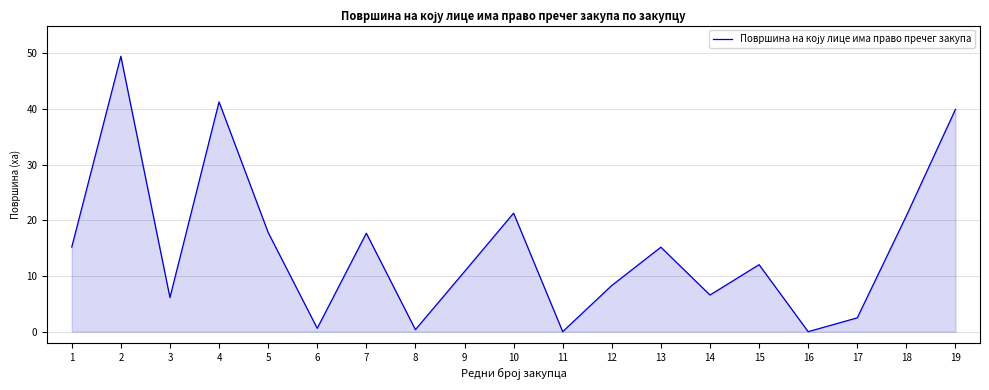

What is the ratio of the value at 1 to the value at 12?

1.8